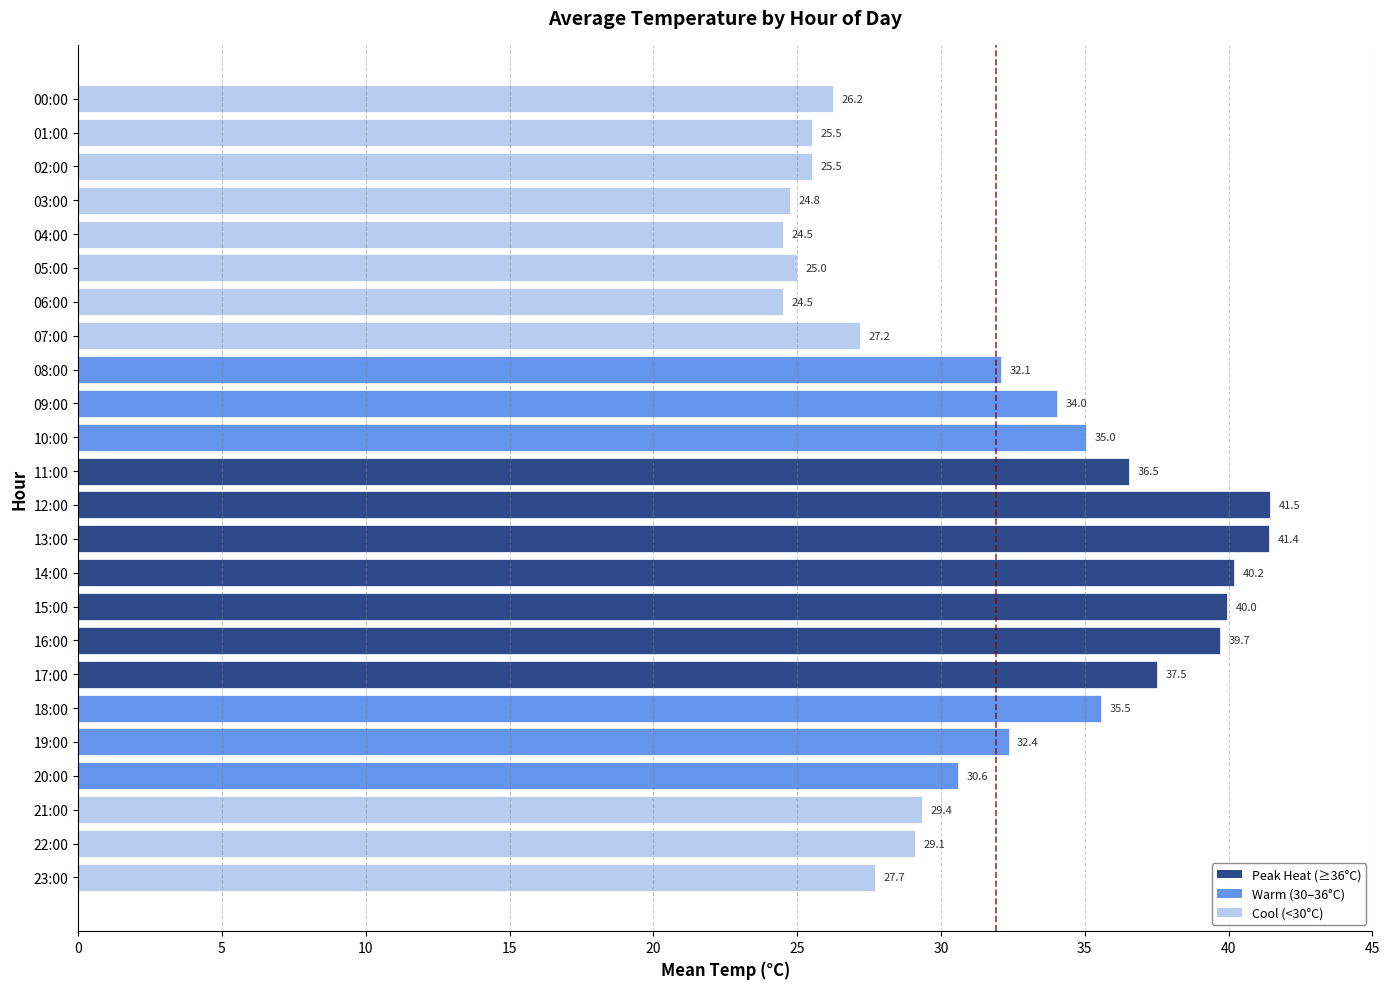

The value at 23:00 is 11.2. True or false?

False